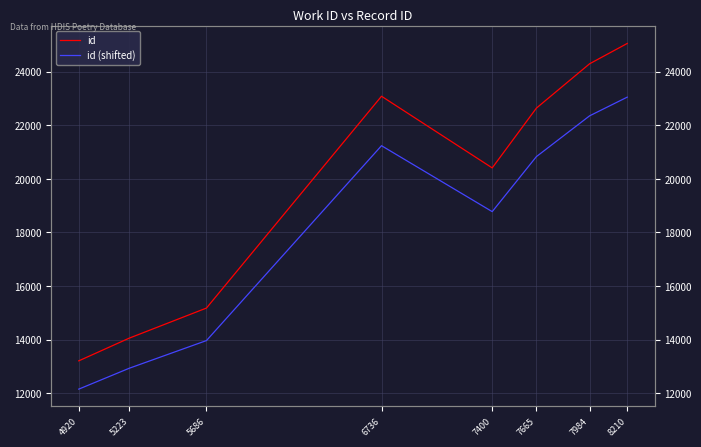

What is the minimum value shown in the chart?

12147.7